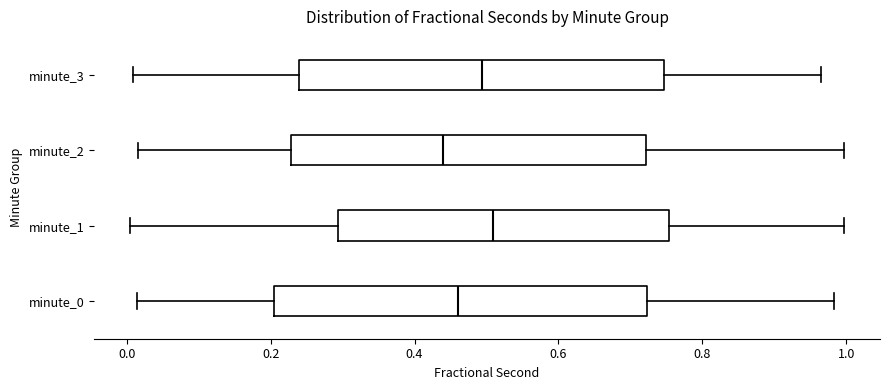

Reading bottom to top, read every box against the x-axis: the position of its median line, the range the box covers, and the ends of its whiskers. The values are not printed on the chart, so give them approximately, as read against the axis.

minute_0: median 0.46, box 0.20 to 0.72, whiskers 0.02 to 0.98
minute_1: median 0.50, box 0.30 to 0.76, whiskers 0.00 to 1.00
minute_2: median 0.44, box 0.22 to 0.72, whiskers 0.02 to 1.00
minute_3: median 0.50, box 0.24 to 0.74, whiskers 0.00 to 0.96